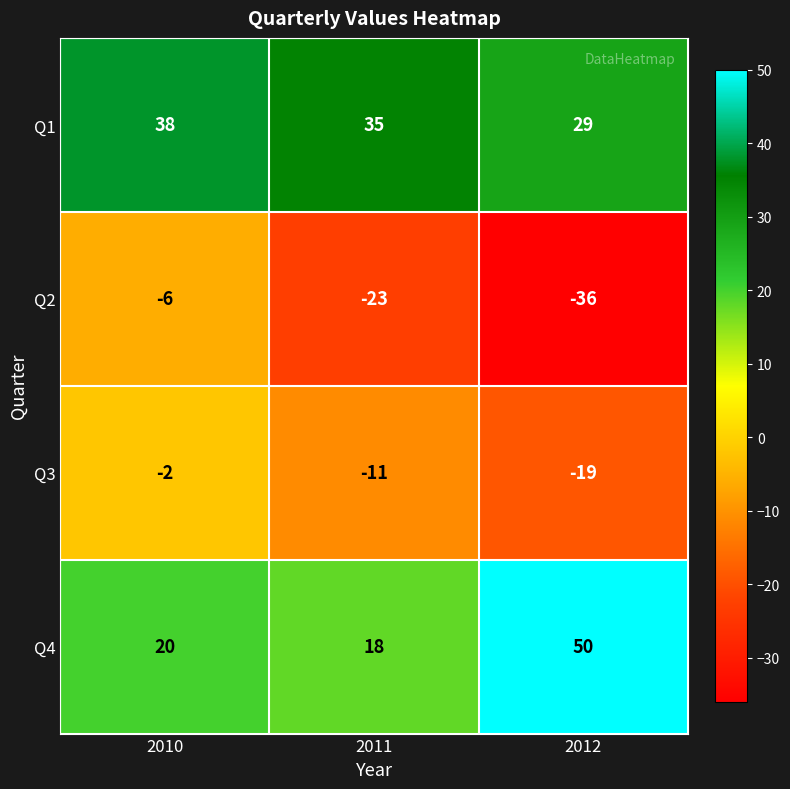

Between 2010 and 2011, which series saw the biggest shift?

Q2